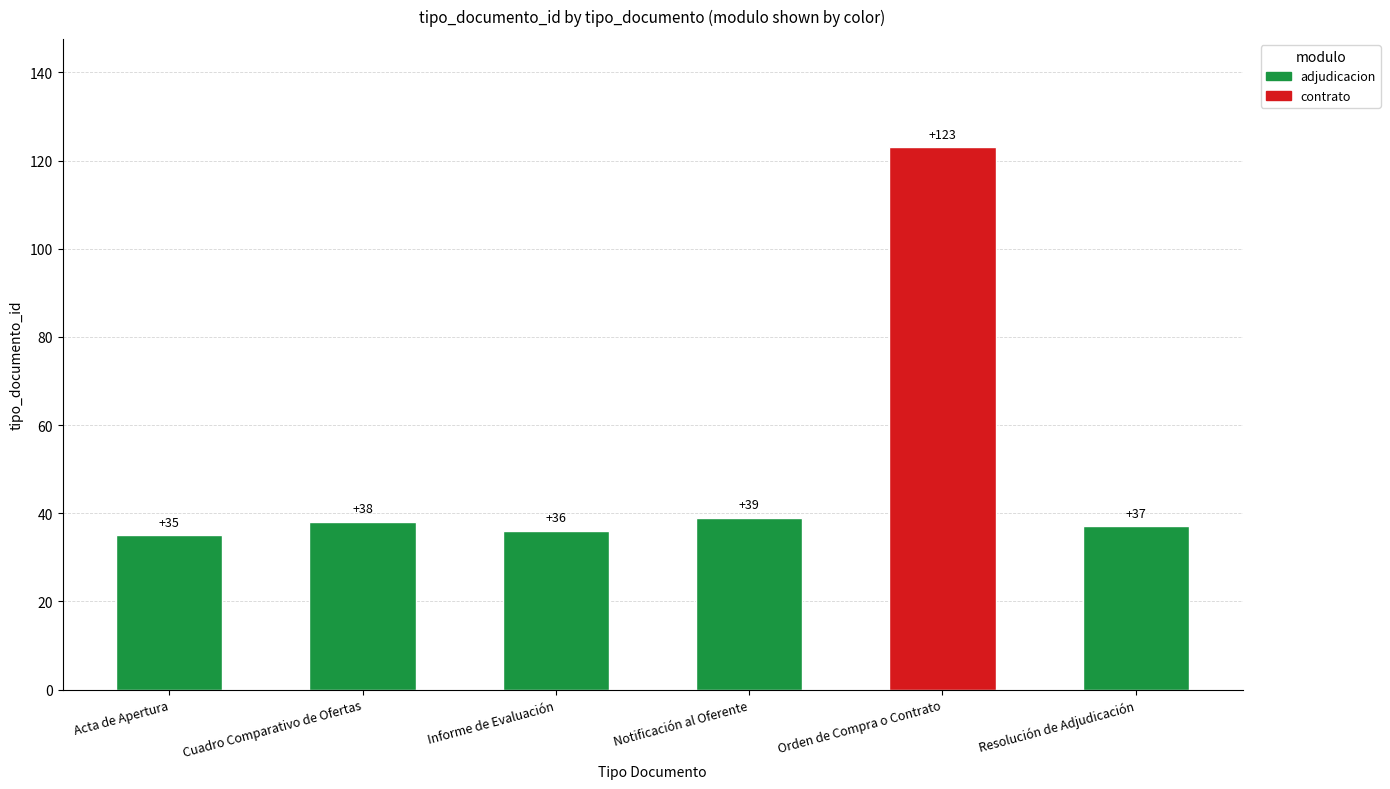

Rank the categories by value from lowest to highest.

Acta de Apertura, Informe de Evaluación, Resolución de Adjudicación, Cuadro Comparativo de Ofertas, Notificación al Oferente, Orden de Compra o Contrato